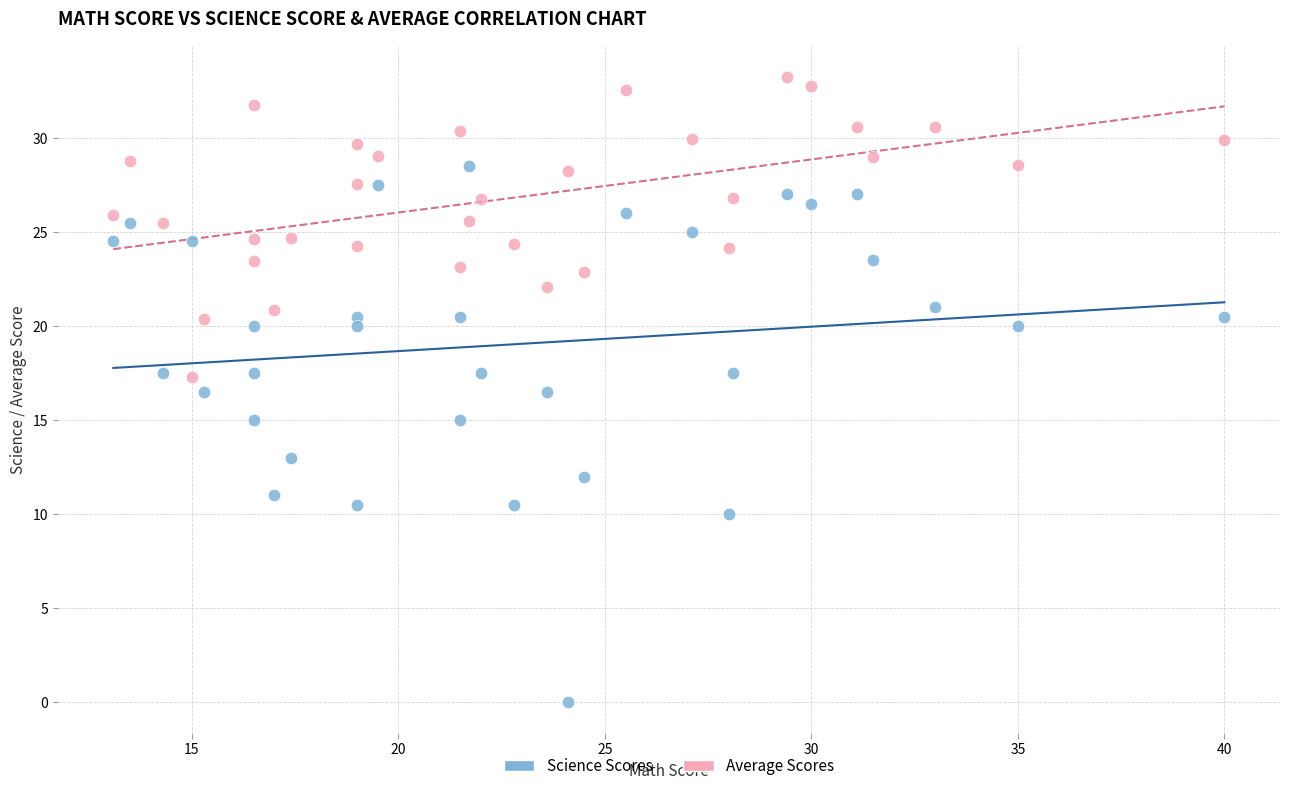

Which series contains the highest Y value?

Average Scores